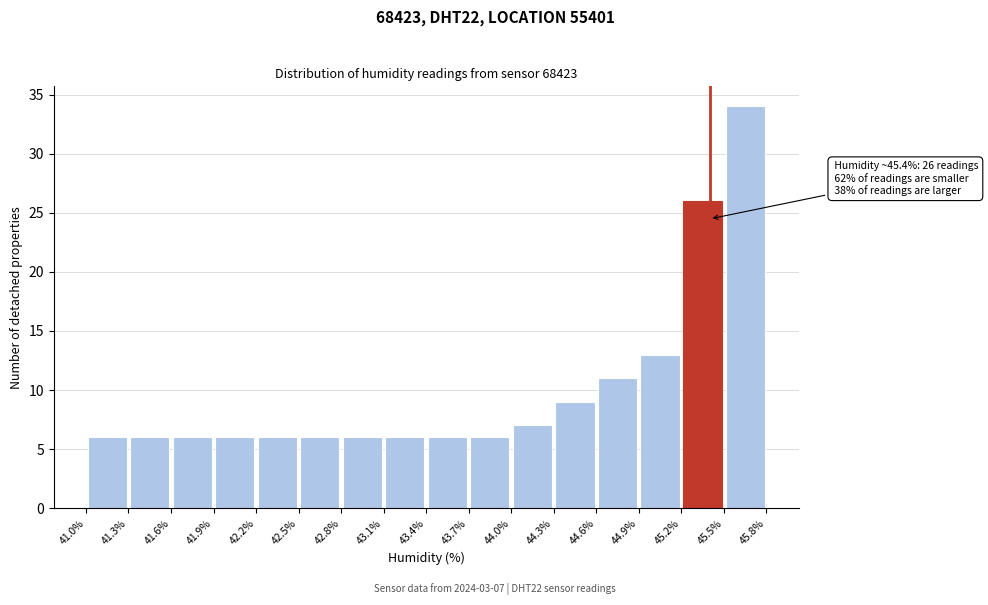

Over which range of the x-axis is the bar tallest?

45.5% to 45.8%